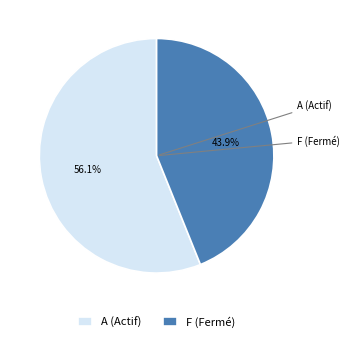

Does A (Actif) represent more than half of the total?

Yes